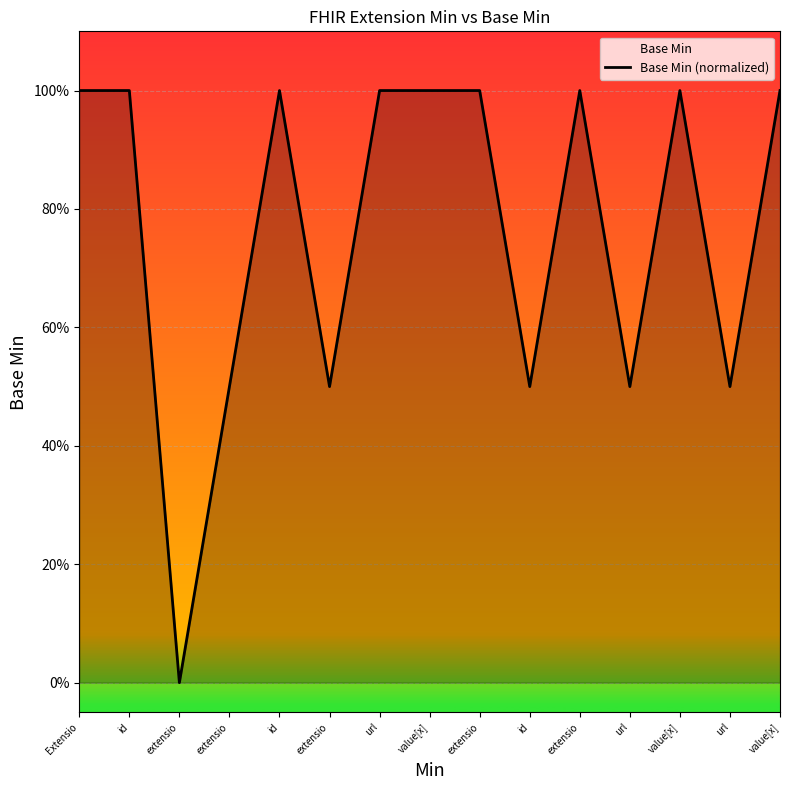

How many values are between 0 and 1?

15